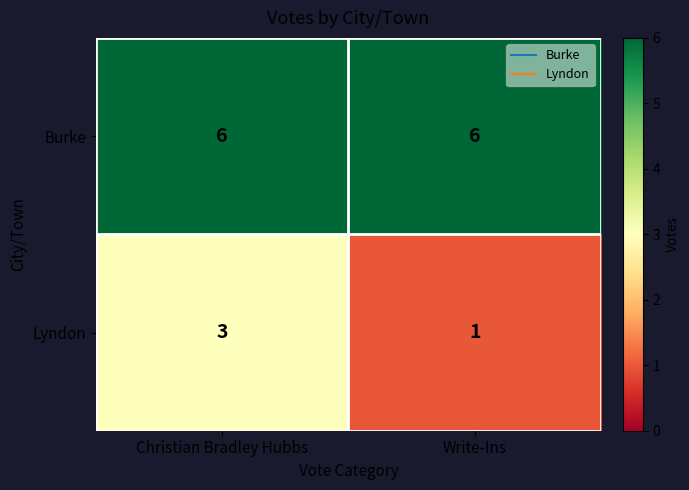

Is the value of Burke at Write-Ins greater than the value of Lyndon at Write-Ins?

Yes